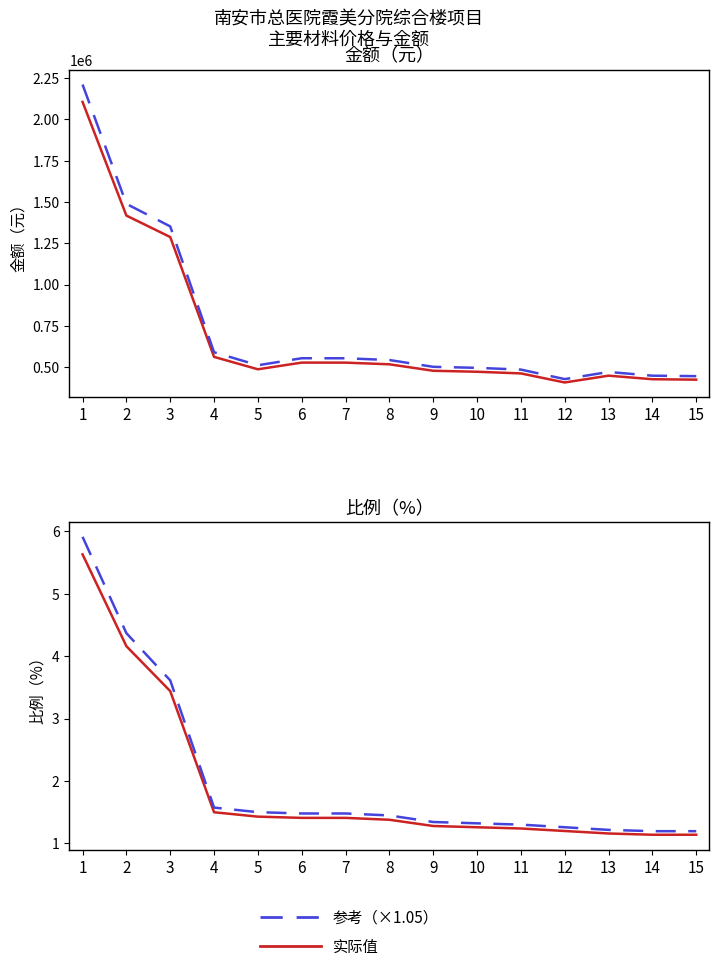

Reading left to right, transcribe all the data shown in this chart.

金额（元）: 2105808.0	1417890.6	1288009.4	562530.8	487542.9	527999.9	527818.8	517701.5	478544.6	472635.8	462534.6	407725.2	448940.6	427379.1	424802.7
金额×1.05（参考）: 2211098.4	1488785.1	1352409.9	590657.4	511920.0	554399.9	554209.7	543586.6	502471.9	496267.6	485661.3	428111.4	471387.6	448748.0	446042.8
比例（%）: 5.6	4.2	3.4	1.5	1.4	1.4	1.4	1.4	1.3	1.3	1.2	1.2	1.2	1.1	1.1
比例×1.05（参考）: 5.9	4.4	3.6	1.6	1.5	1.5	1.5	1.4	1.3	1.3	1.3	1.3	1.2	1.2	1.2